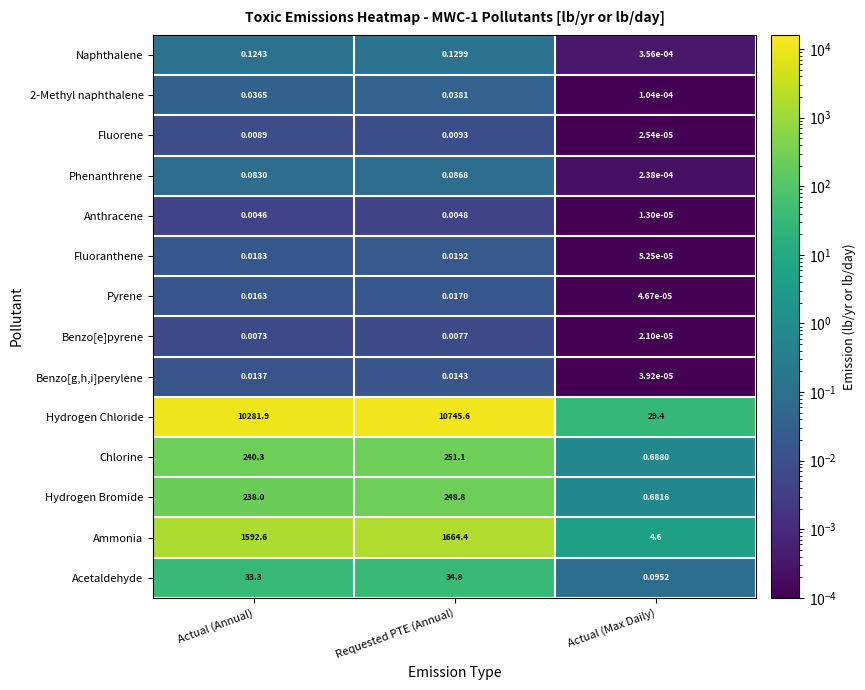

At which label is Fluorene closest to 0?

Actual (Max Daily)